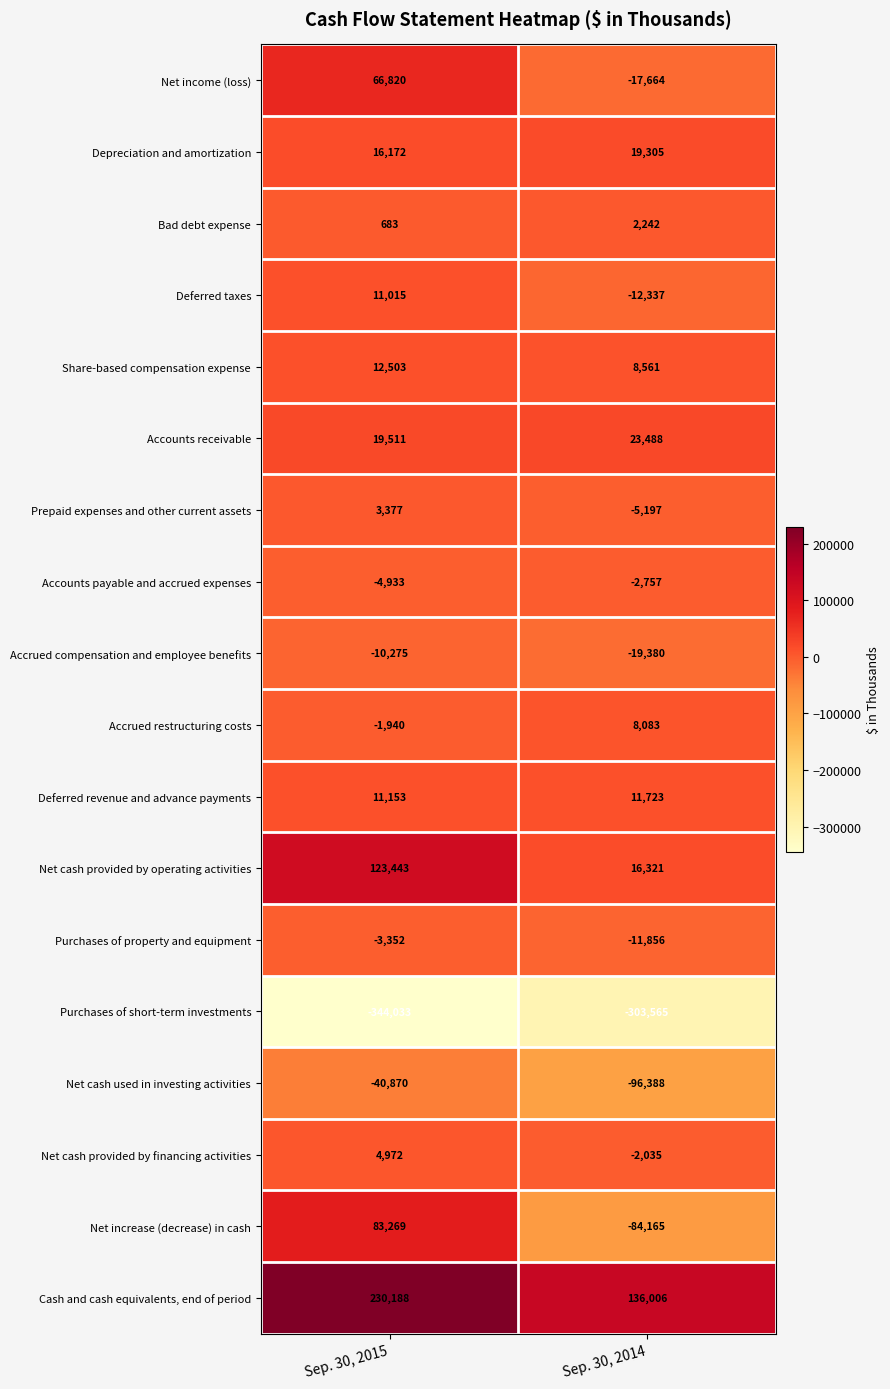

Count the number of categories in the chart.

2